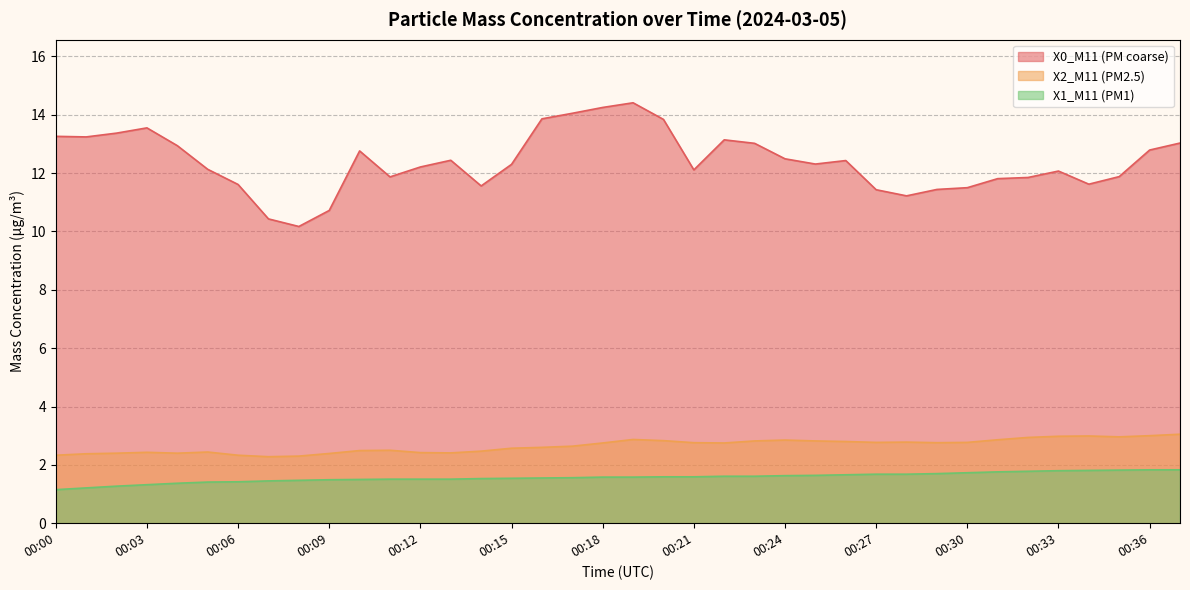

Does the chart display data point markers on the line(s)?

No